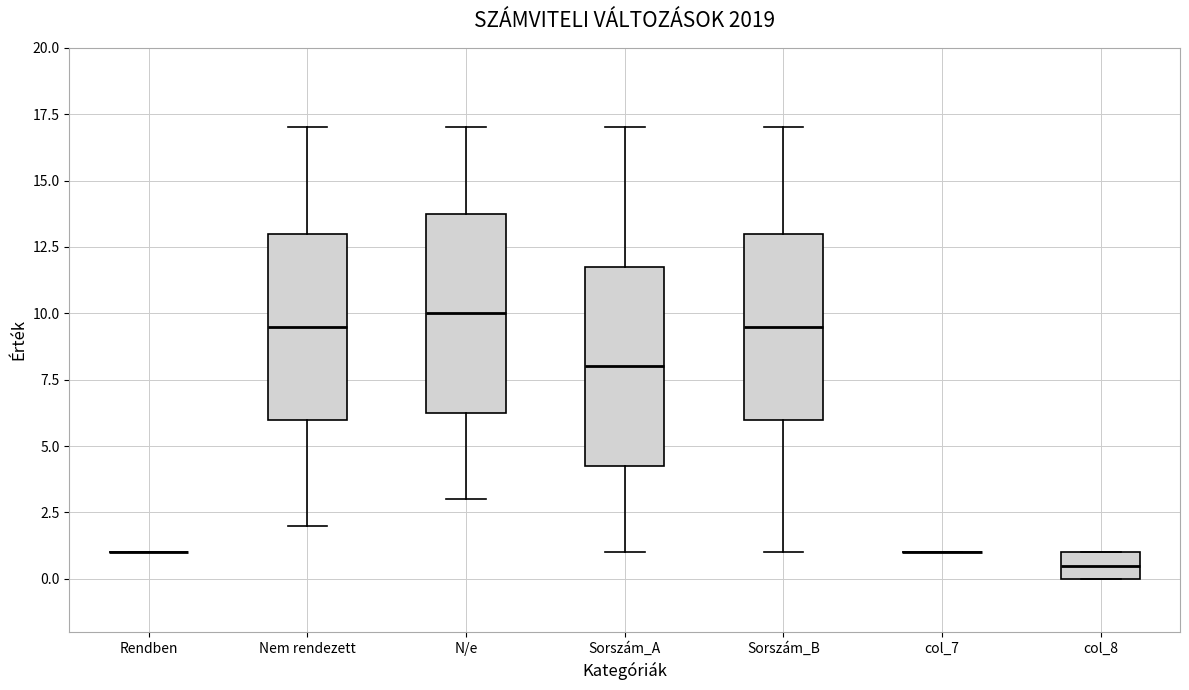

Reading left to right, transcribe this box plot: for each box, give where its median line is, the range the box spans, and where its two whiskers end, as read against the y-axis. The values are not printed on the chart, so give them approximately, as read against the axis.

Rendben: box collapsed to a line at 1.0, whiskers 1.0 to 1.0
Nem rendezett: median 9.5, box 6.0 to 13.0, whiskers 2.0 to 17.0
N/e: median 10.0, box 6.5 to 14.0, whiskers 3.0 to 17.0
Sorszám_A: median 8.0, box 4.5 to 12.0, whiskers 1.0 to 17.0
Sorszám_B: median 9.5, box 6.0 to 13.0, whiskers 1.0 to 17.0
col_7: box collapsed to a line at 1.0, whiskers 1.0 to 1.0
col_8: median 0.5, box 0.0 to 1.0, whiskers 0.0 to 1.0